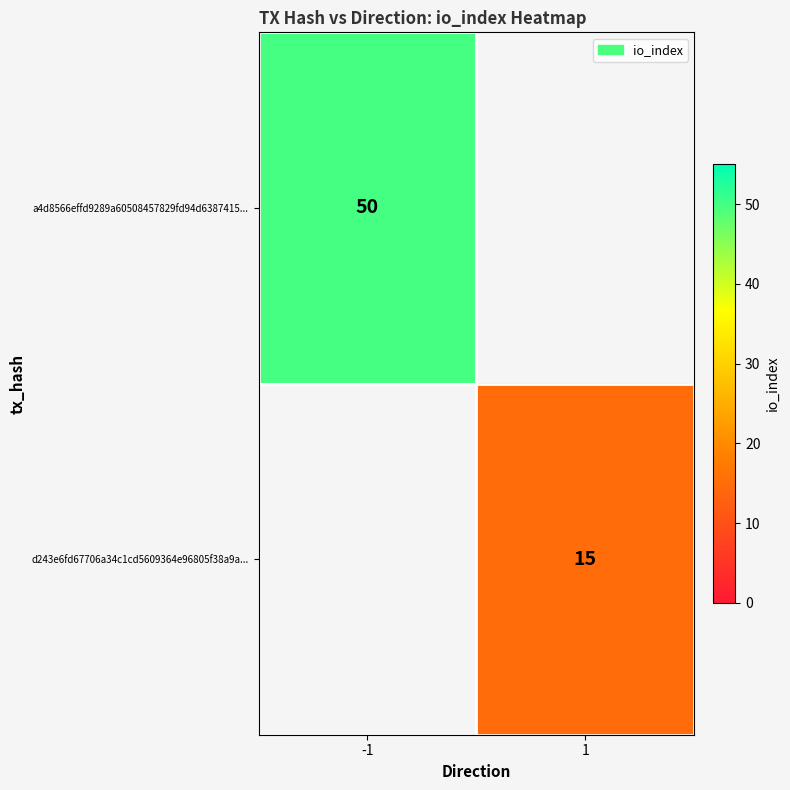

True or false: d243e6fd67706a34c1cd5609364e96805f38a9a... has a value of 15 at 1.

True